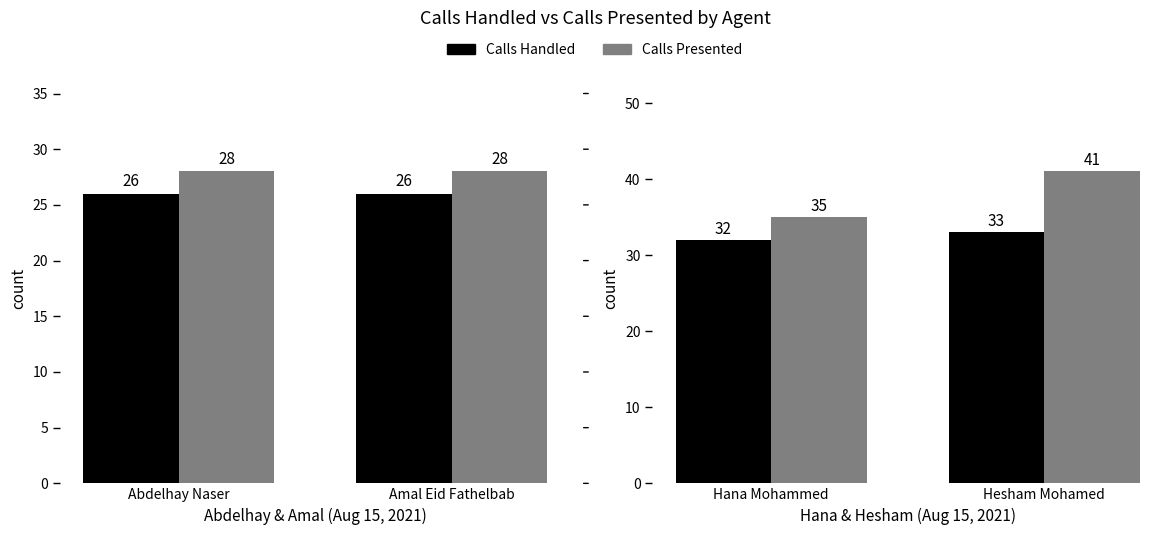

Count the Calls Presented values in the range 35 to 41.

2